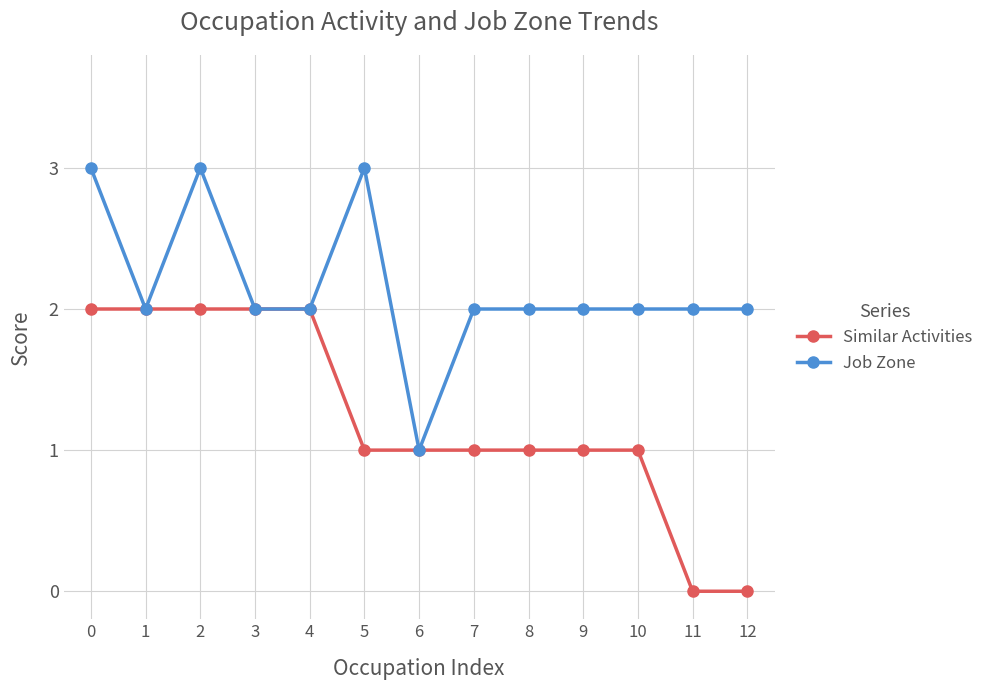

What is the minimum value for Job Zone?

1